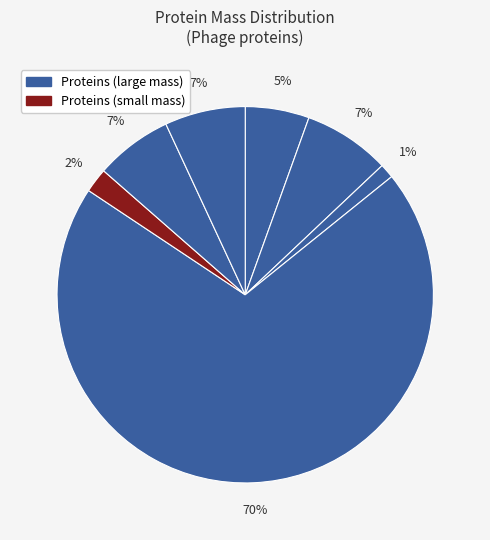

How many slices are in this pie chart?

7